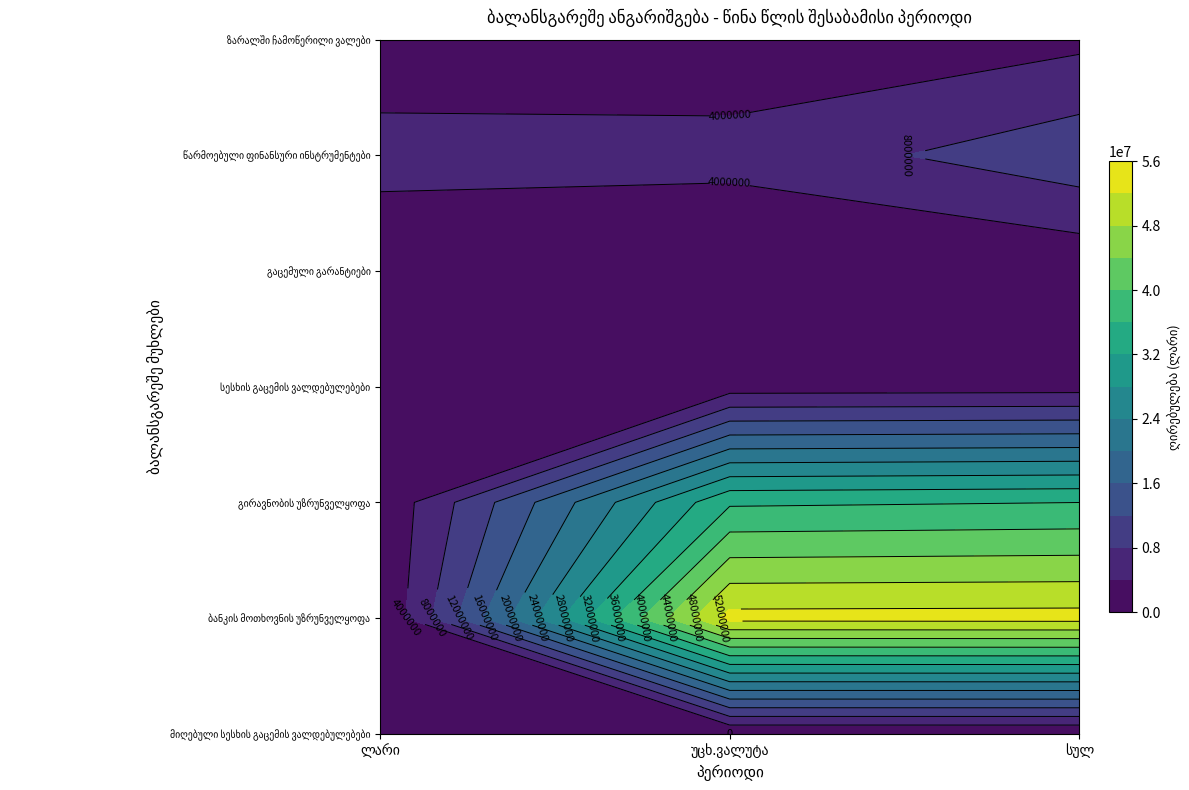

The ბანკის მოთხოვნის უზრუნველყოფა series shows 53401080.0 at უცხ.ვალუტა. True or false?

True